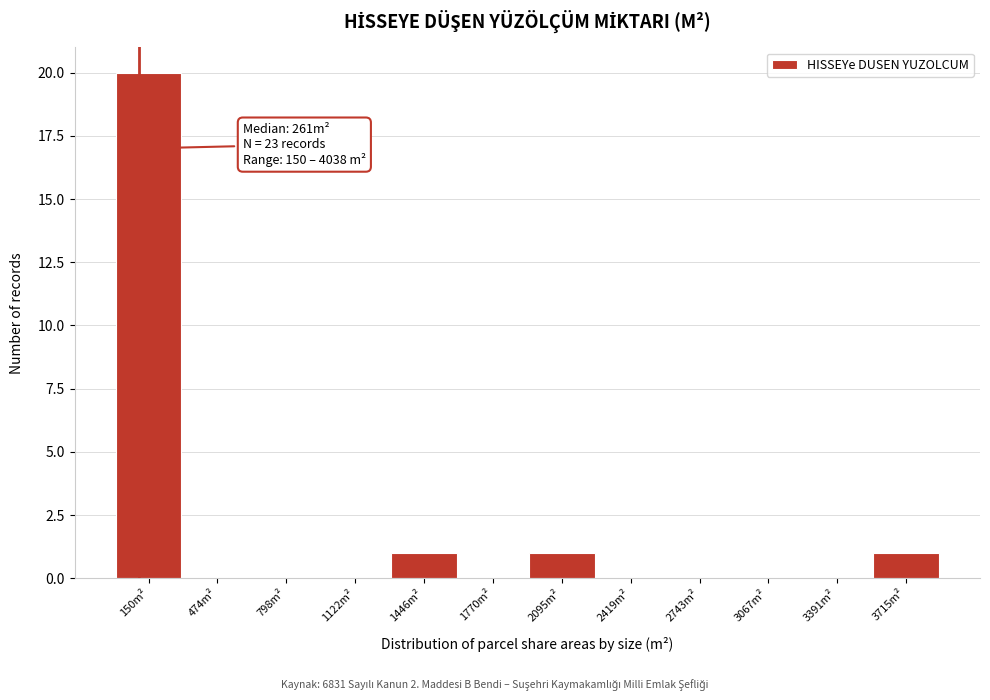

Reading right to left, list all the values displayed in this chart.

3715m²=1	3391m²=0	3067m²=0	2743m²=0	2419m²=0	2095m²=1	1770m²=0	1446m²=1	1122m²=0	798m²=0	474m²=0	150m²=20